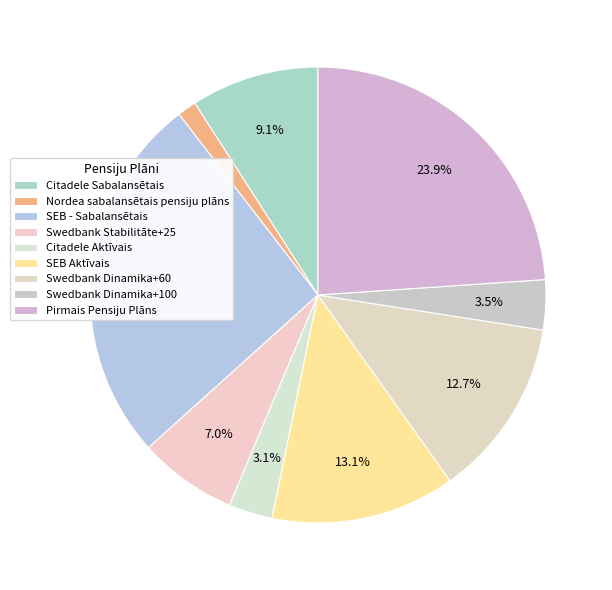

Is the sum of Citadele Sabalansētais and SEB - Sabalansētais greater than half?

No